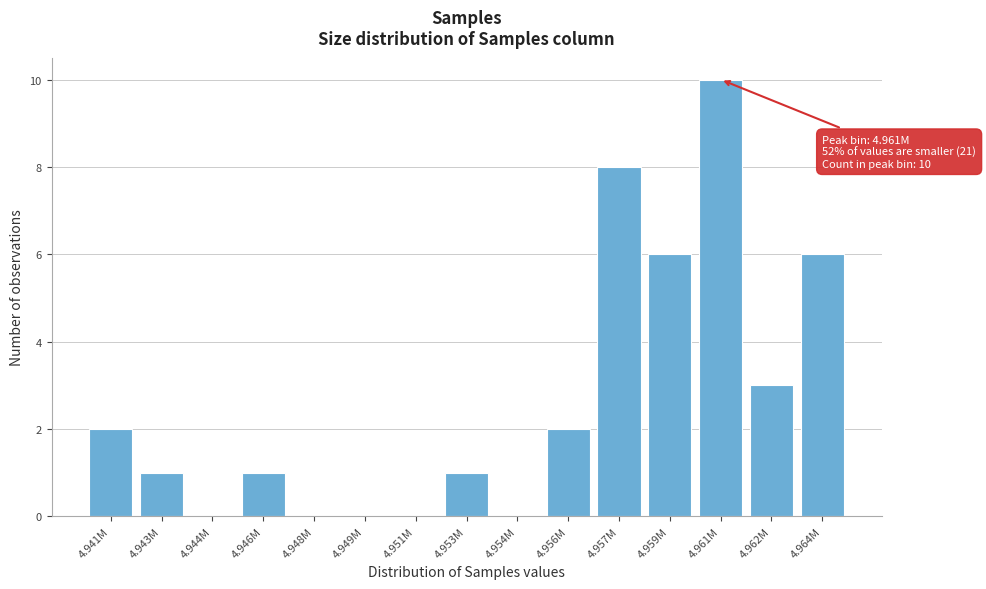

Reading left to right, extract all data points from this chart.

4.941M=2	4.943M=1	4.944M=0	4.946M=1	4.948M=0	4.949M=0	4.951M=0	4.953M=1	4.954M=0	4.956M=2	4.957M=8	4.959M=6	4.961M=10	4.962M=3	4.964M=6